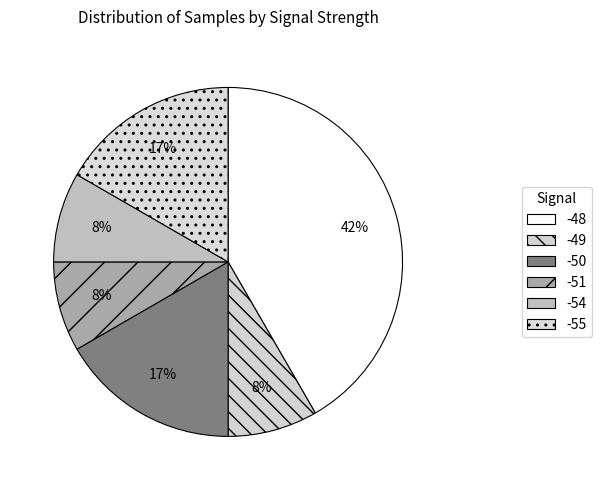

Is -48 the majority of the pie?

No